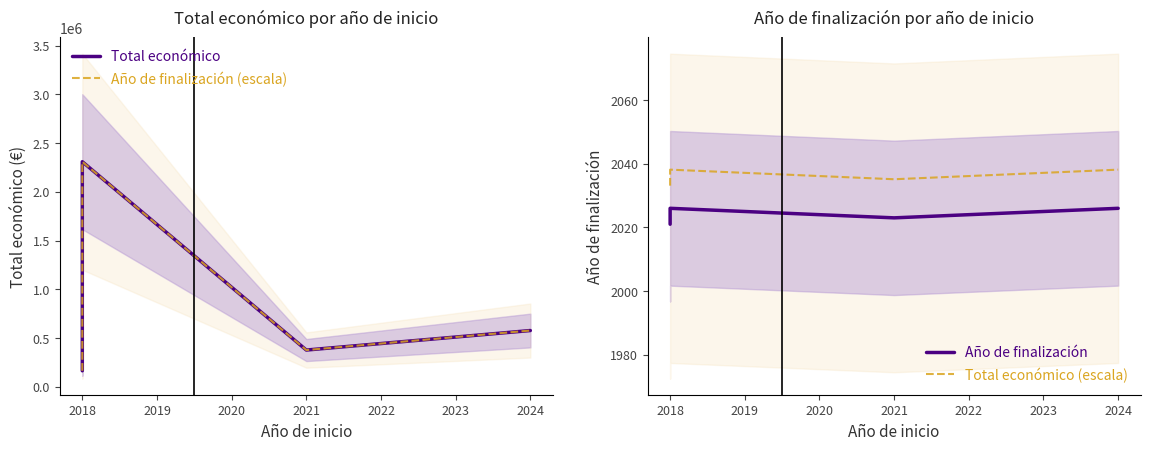

True or false: Año de finalización (escala) and Total económico intersect in this chart.

False